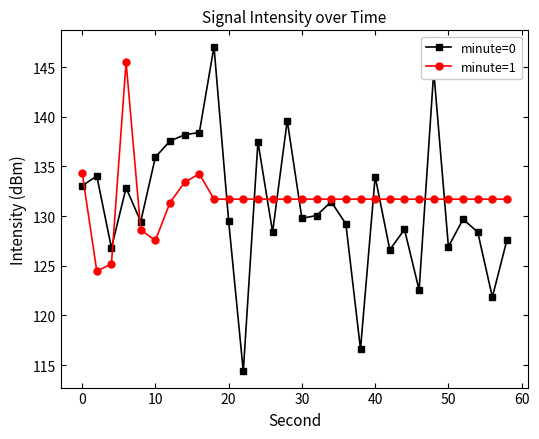

List the series in order of their peak value, highest first.

minute=0, minute=1